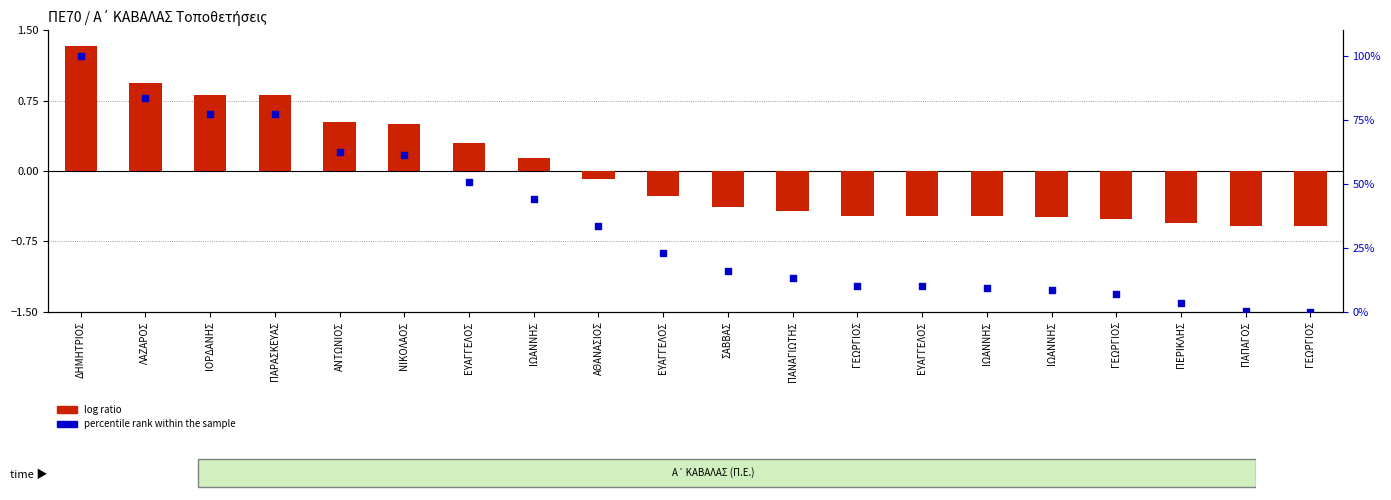

At how many categories does at least one series exceed 40?

8